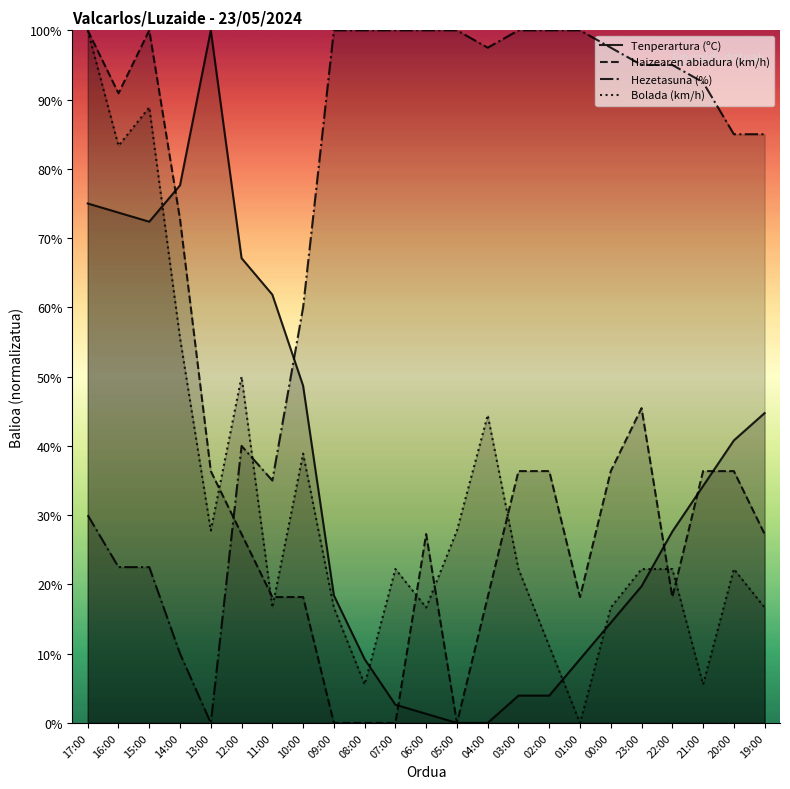

At which label is Bolada (km/h) closest to 50?

12:00